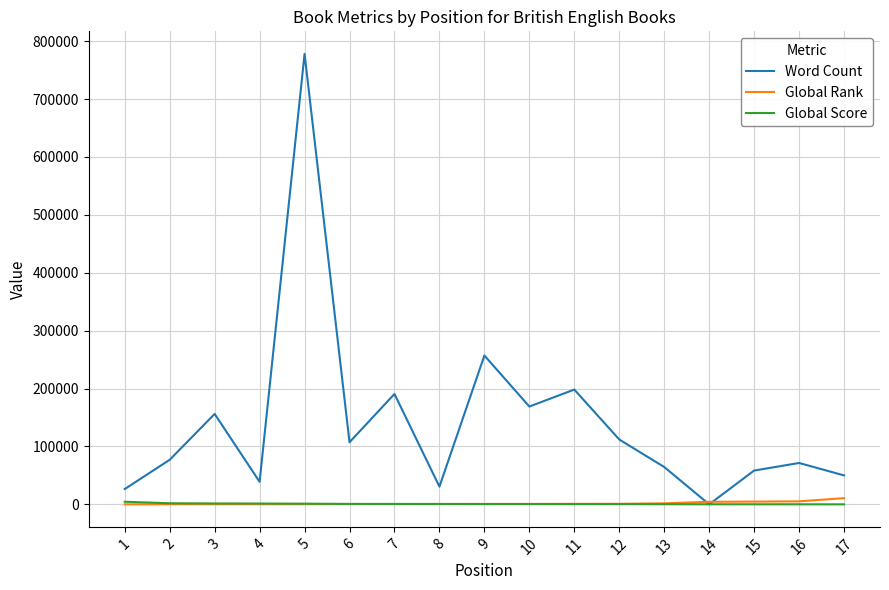

Which series changed the most between 5 and 9?

Word Count